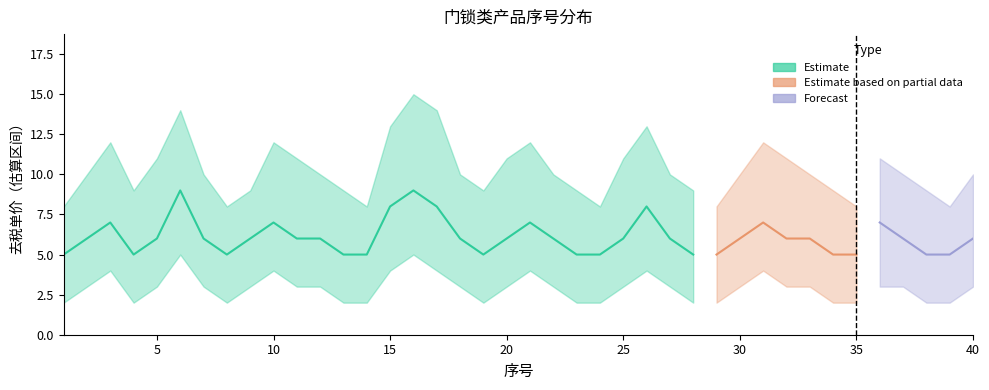

Does the chart display data point markers on the line(s)?

No